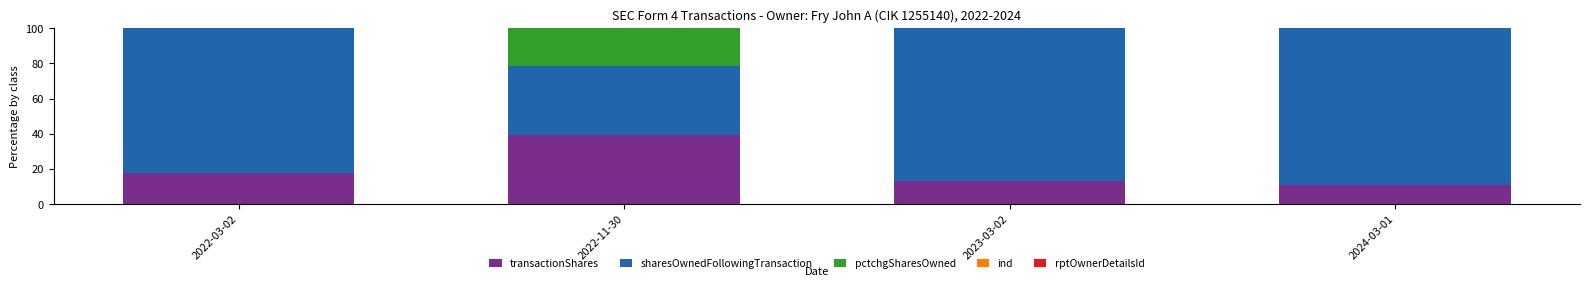

Is it true that transactionShares equals 39.4 at 2022-11-30?

True